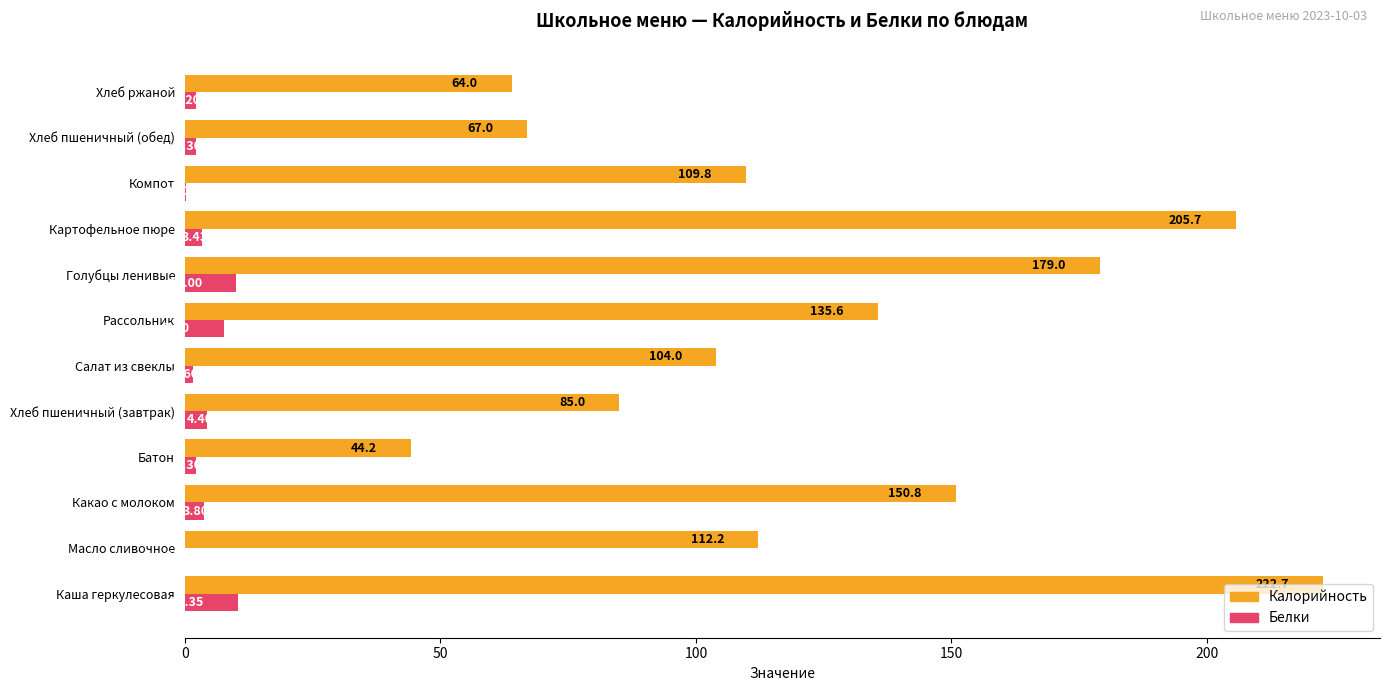

What is the sum of all Калорийность values?

1480.0